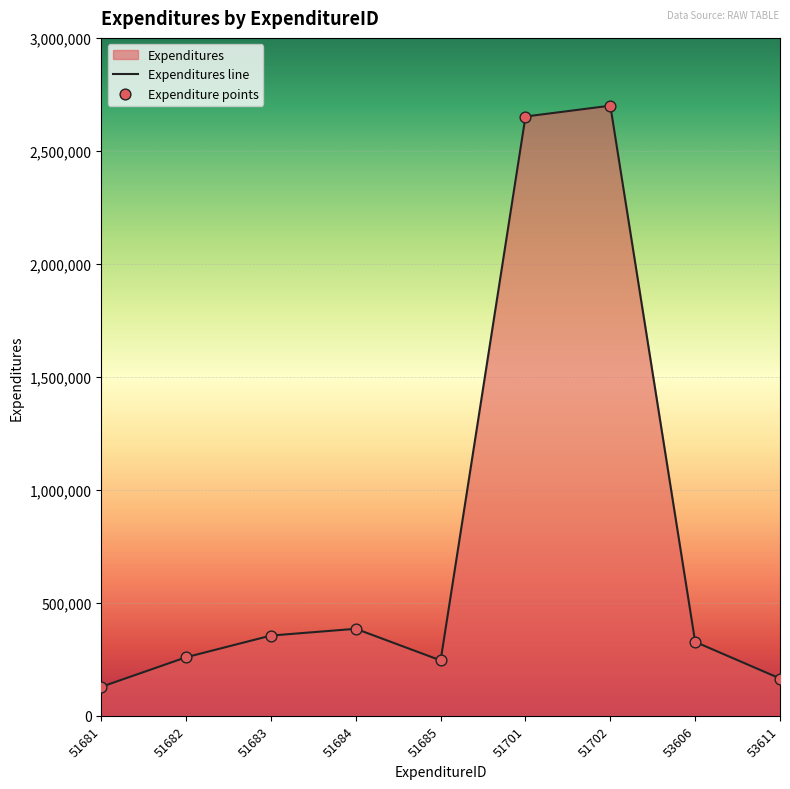

Between 53611 and 51702, which is larger?

51702